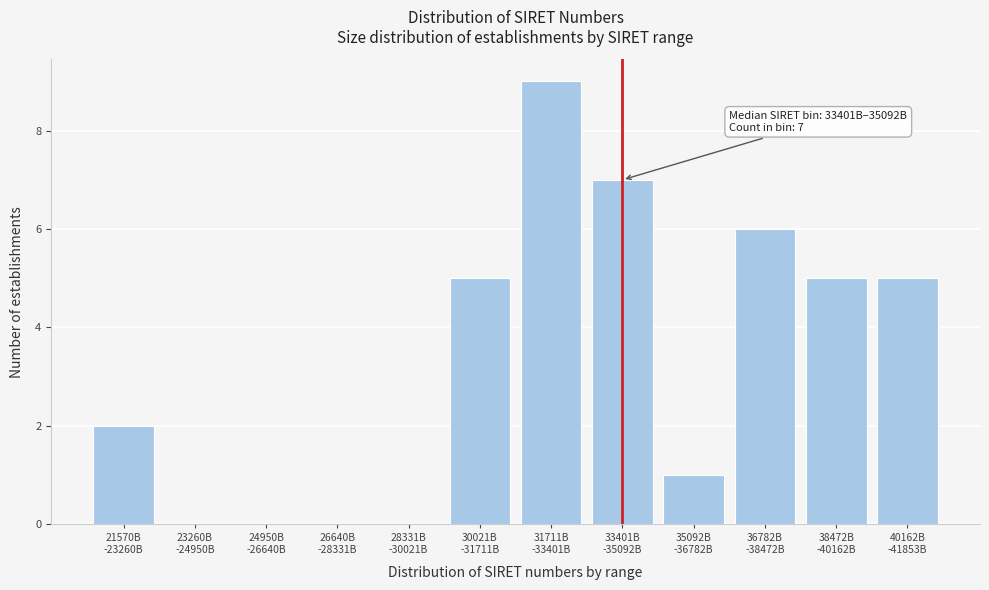

What is the maximum value shown in the chart?

9